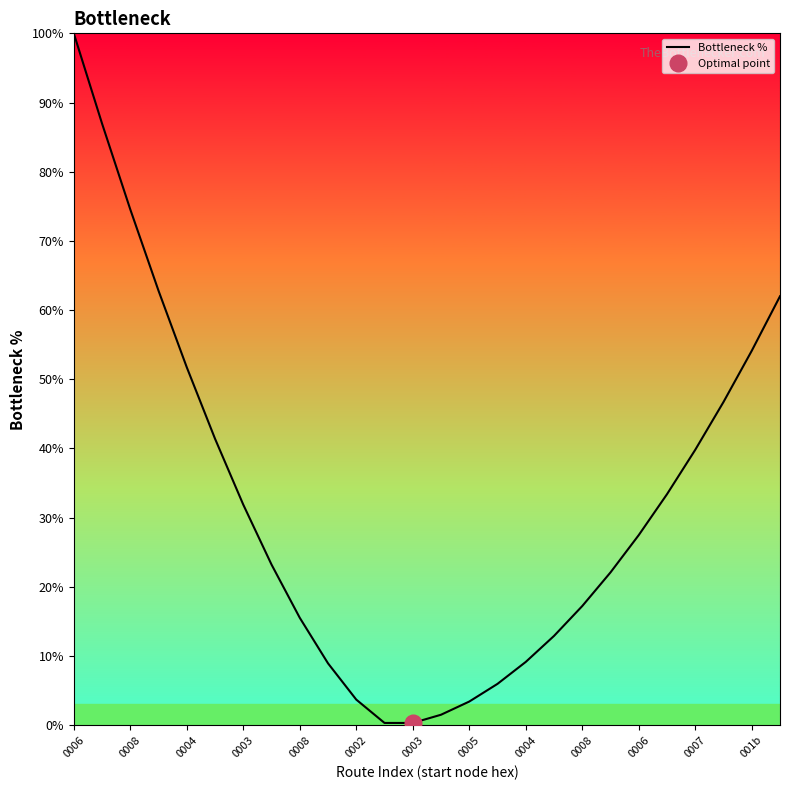

What is the label of the 21st point from the right?

0002